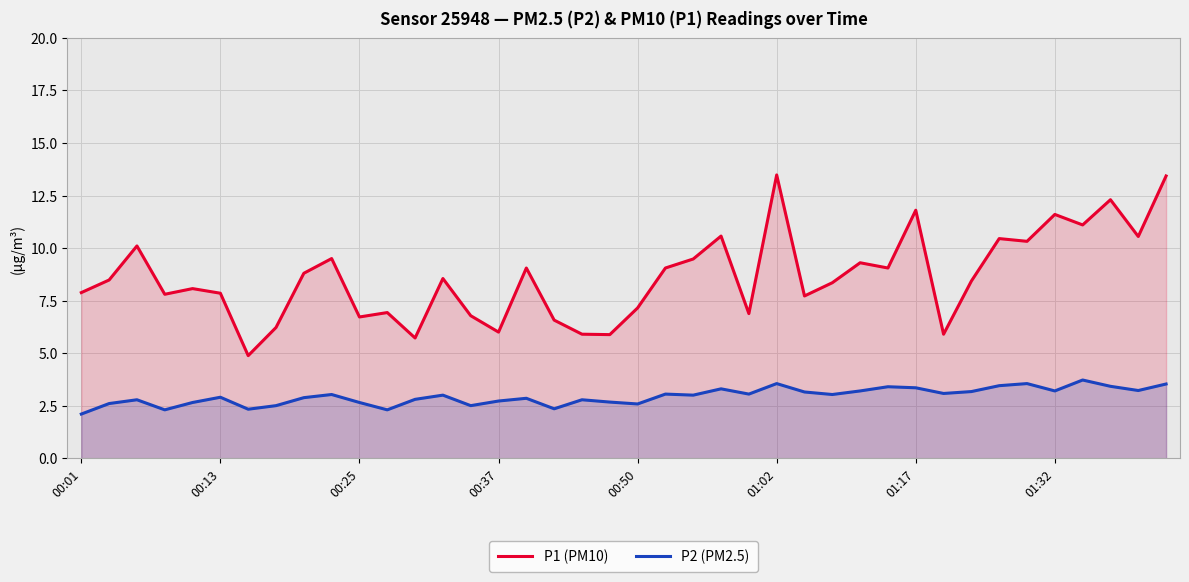

At how many categories does at least one series exceed 11?

6